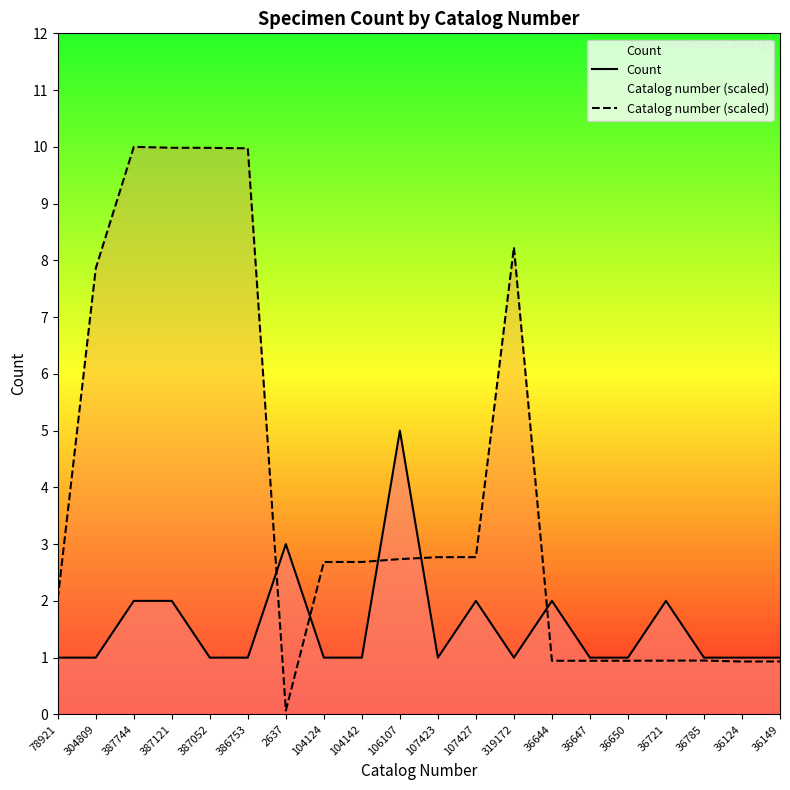

True or false: Catalog number (scaled) has a value of 1.2 at 104142.

False